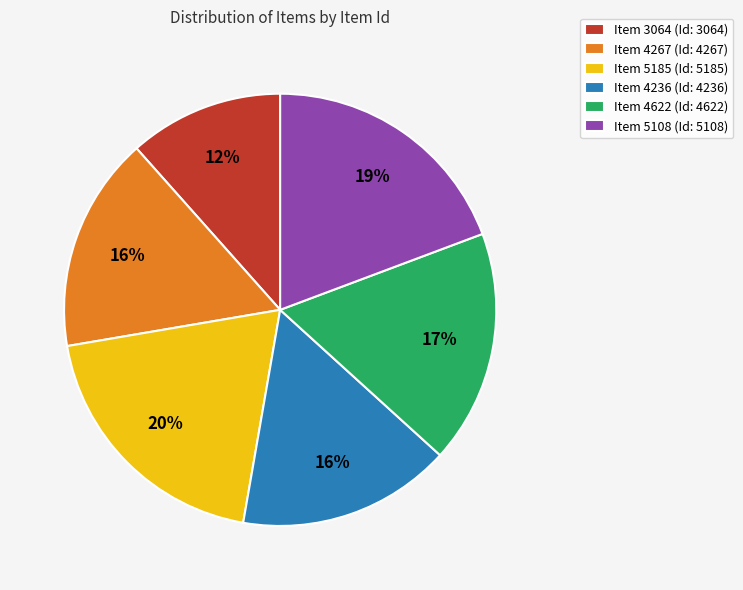

Count the number of slices in the pie.

6